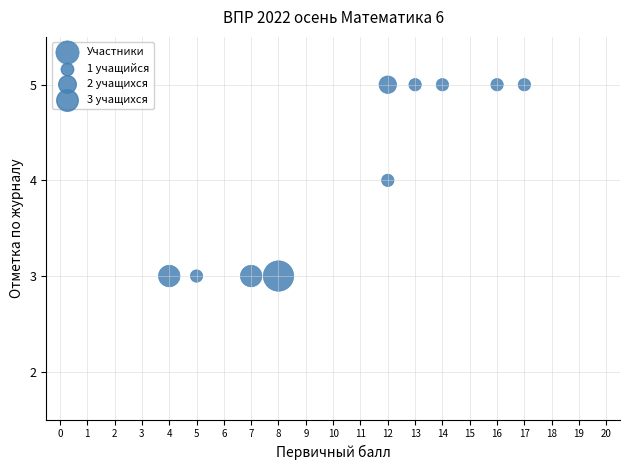

What is the range of X values (max minus min)?

13